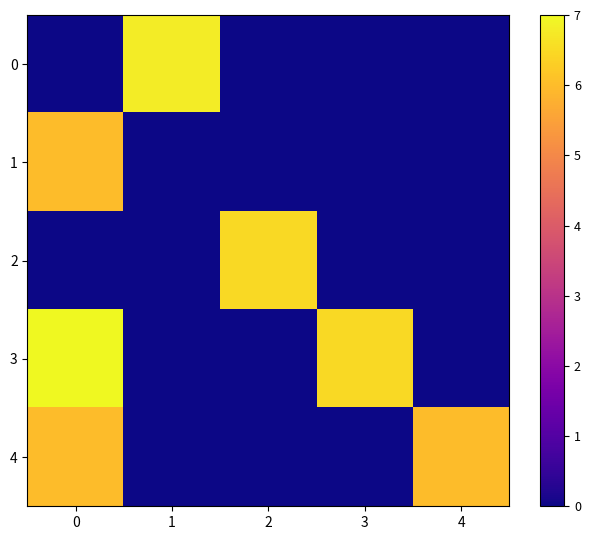

At how many categories does at least one series exceed 1?

5